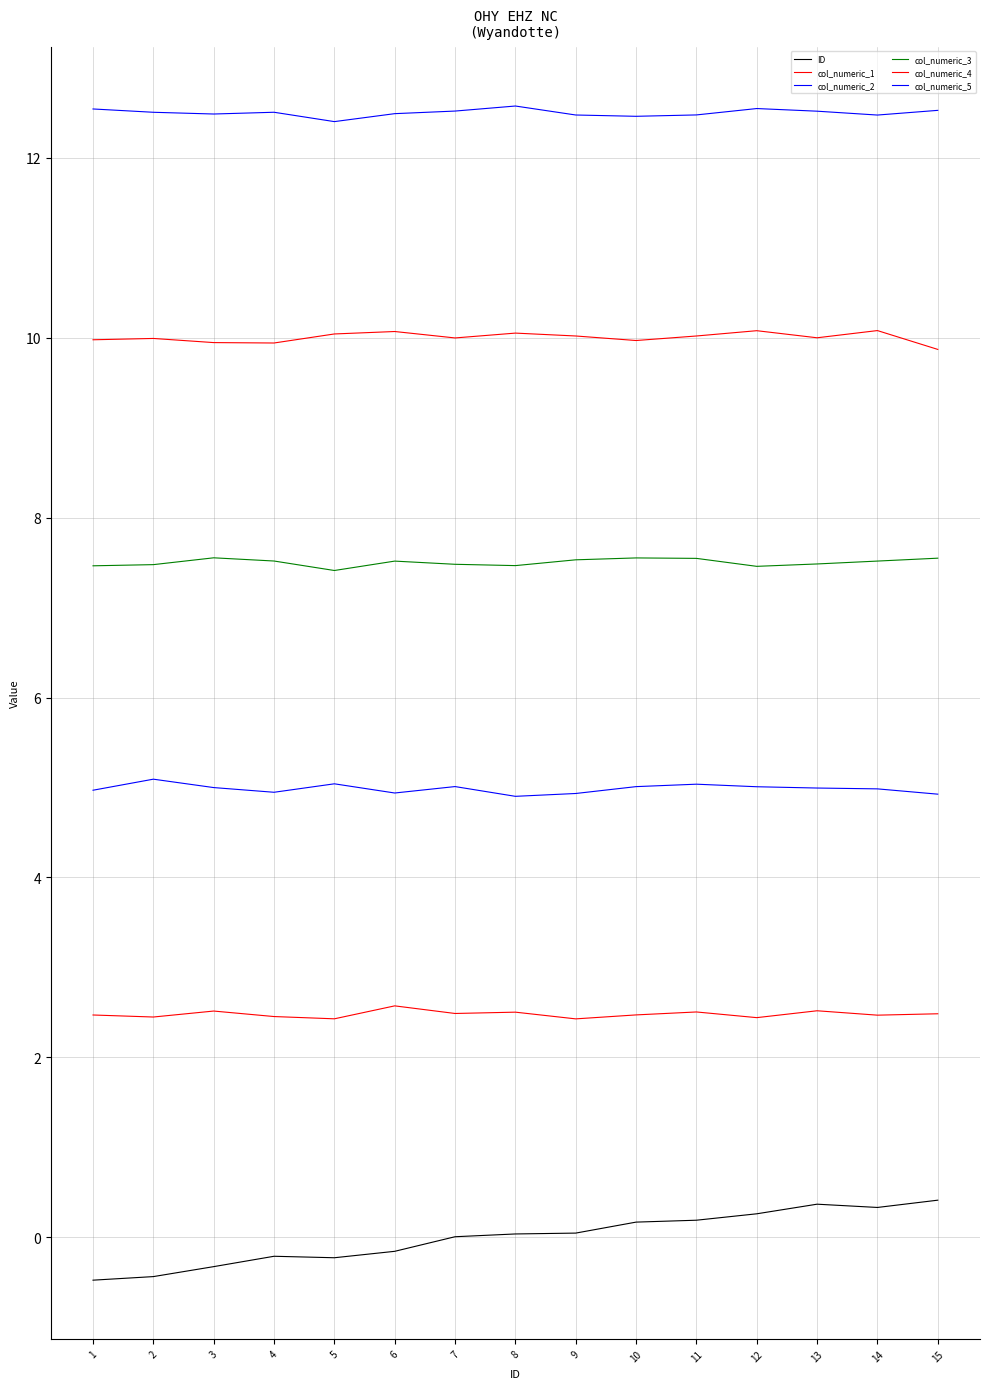

How many lines are shown in the chart?

6